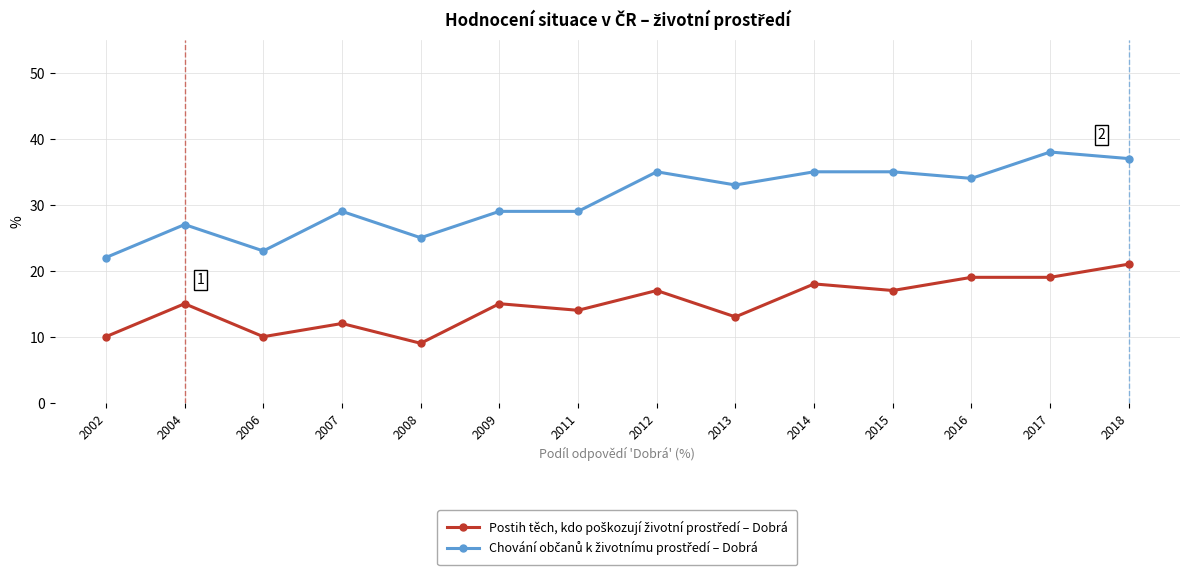

What is the maximum value shown in the chart?

38